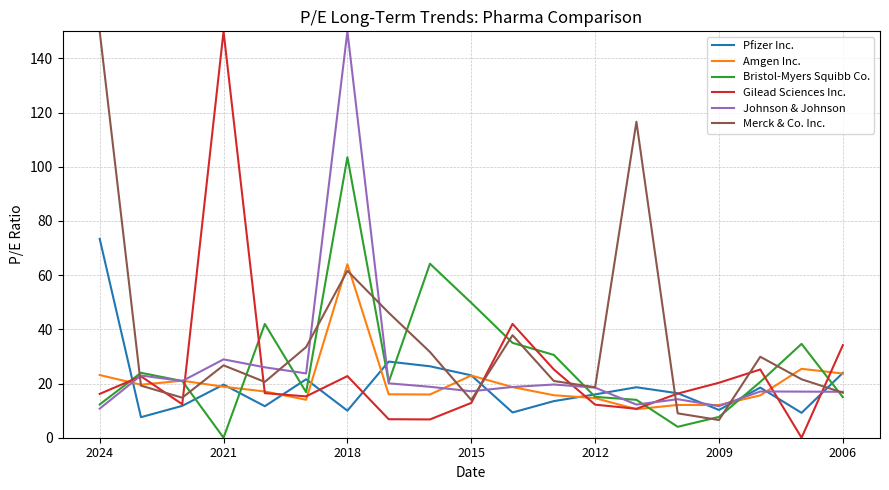

Which series has the largest total across all categories?

Merck & Co. Inc.